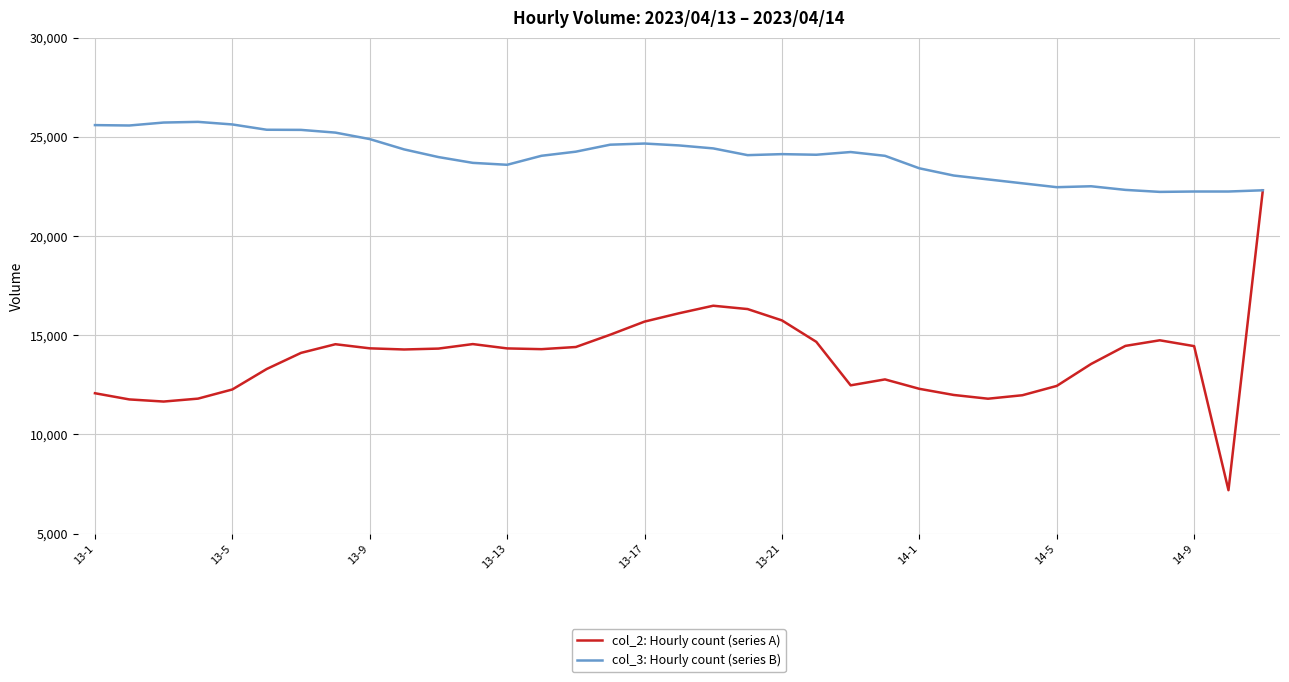

Which series has the largest total across all categories?

col_3: Hourly count (series B)